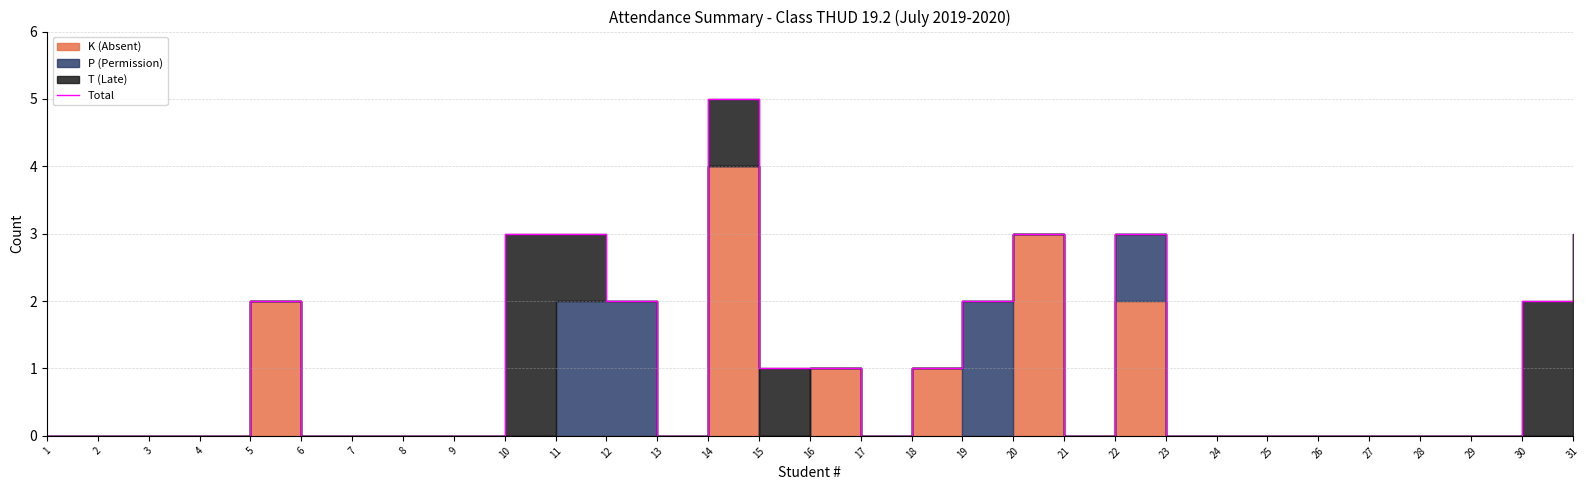

Reading right to left, transcribe all the data shown in this chart.

3	2	0	0	0	0	0	0	0	3	0	3	2	1	0	1	1	5	0	2	3	3	0	0	0	0	2	0	0	0	0